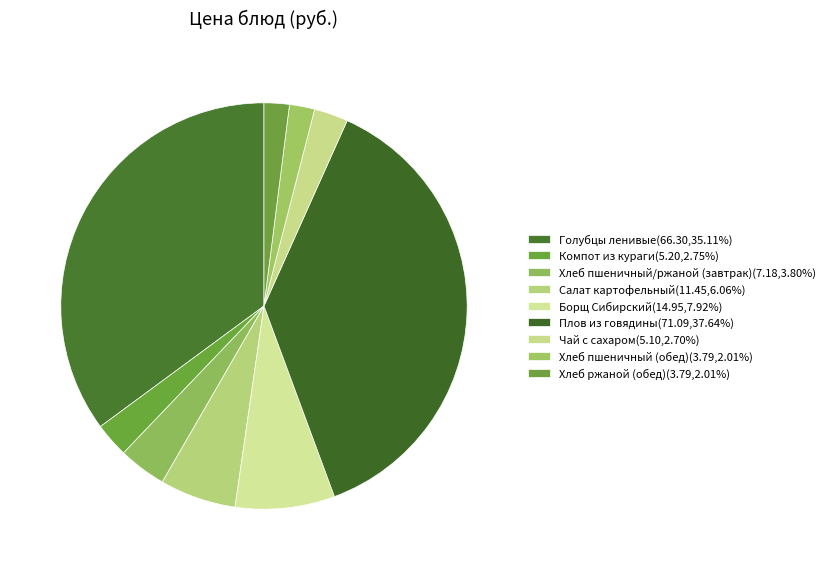

What portion of the pie excludes Плов из говядины?

62.4%